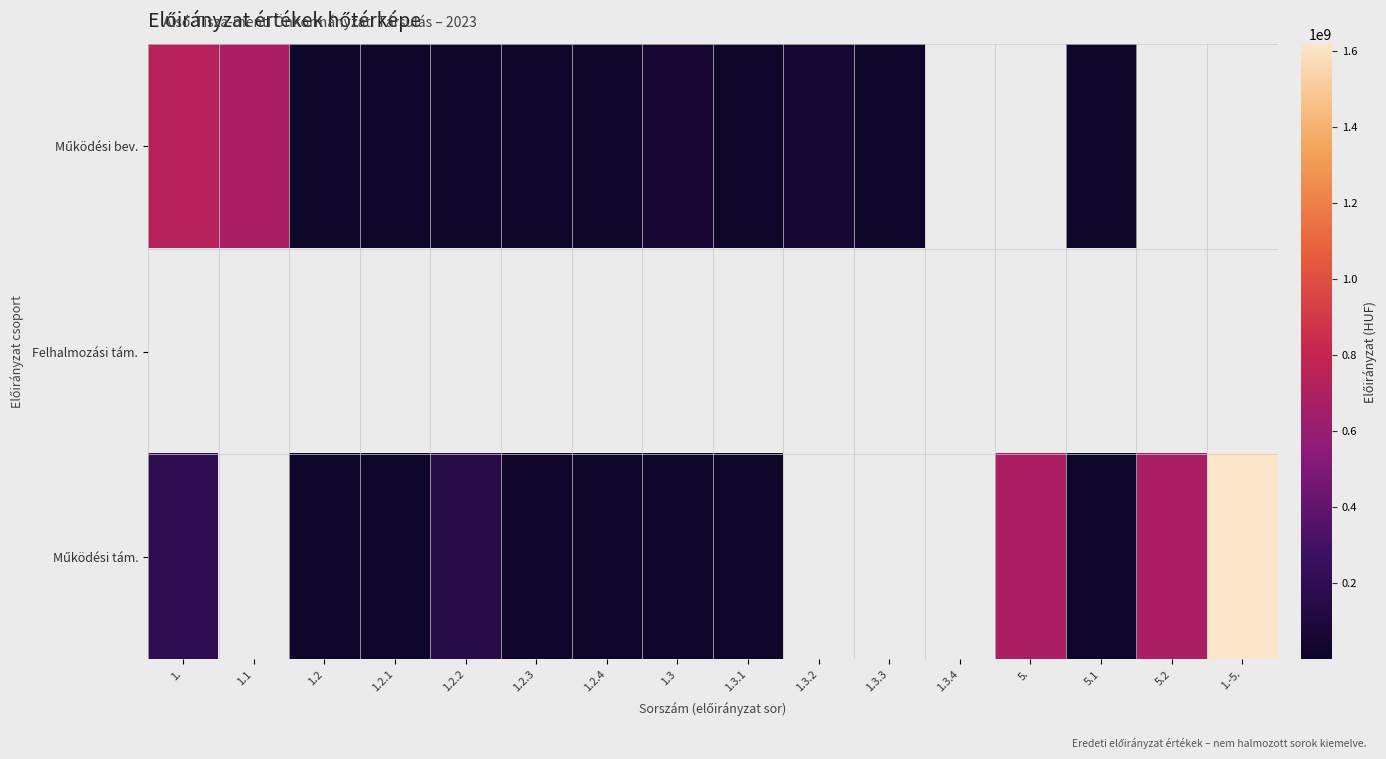

Is the value of Felhalmozási tám. at 1.-5. greater than the value of Működési bev. at 1.2.2?

No